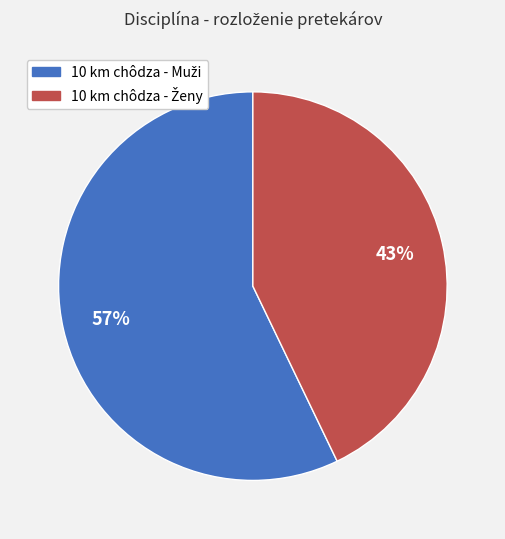

How many segments does this pie chart have?

2